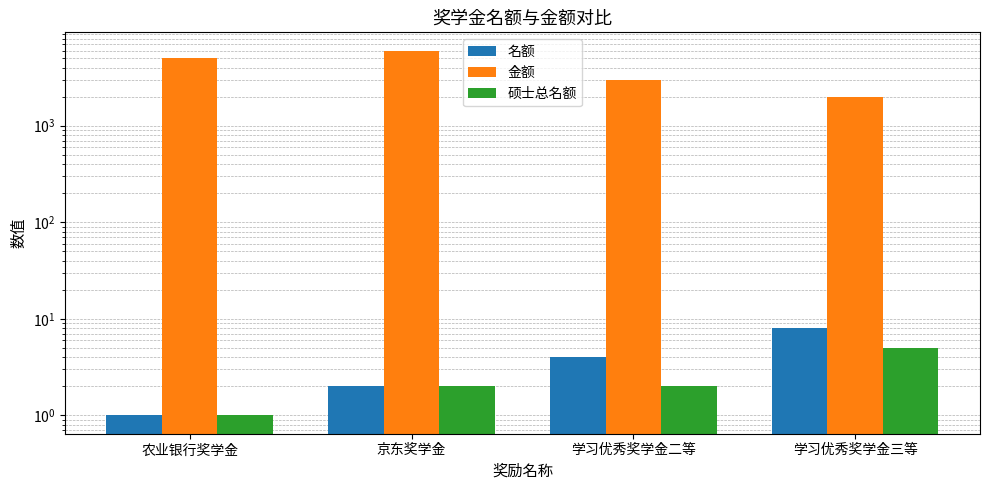

What position from the left is 农业银行奖学金?

1